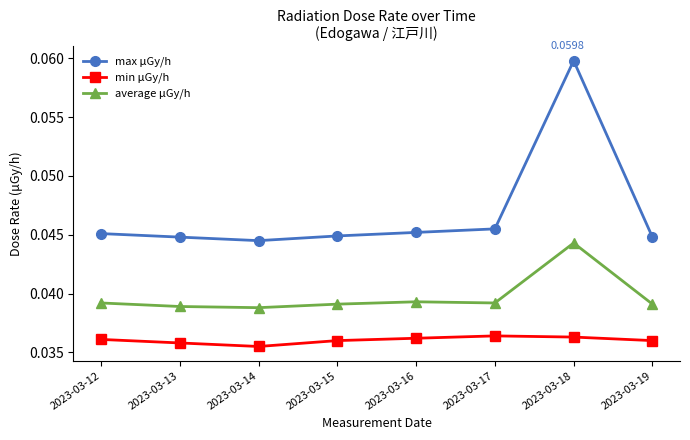

Which series has the largest range (max minus min)?

max μGy/h